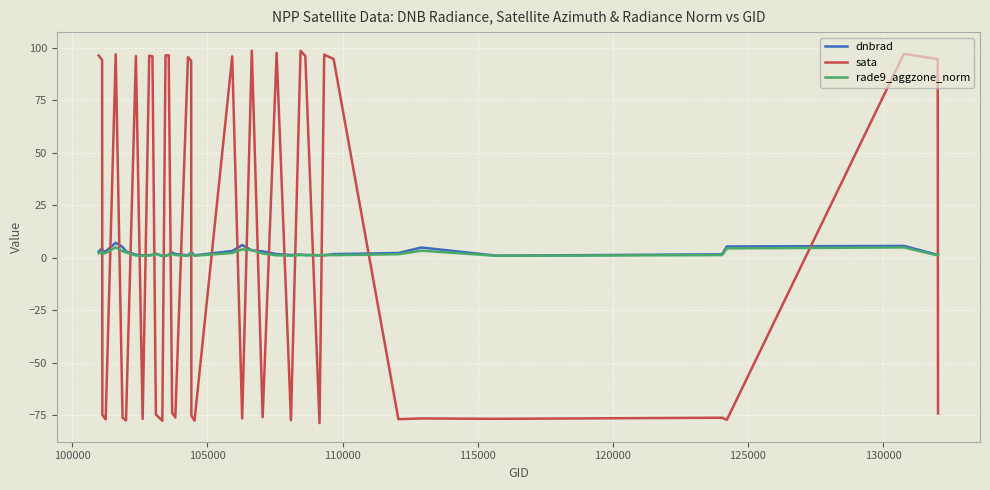

What is the average value of the rade9_aggzone_norm series?

2.0